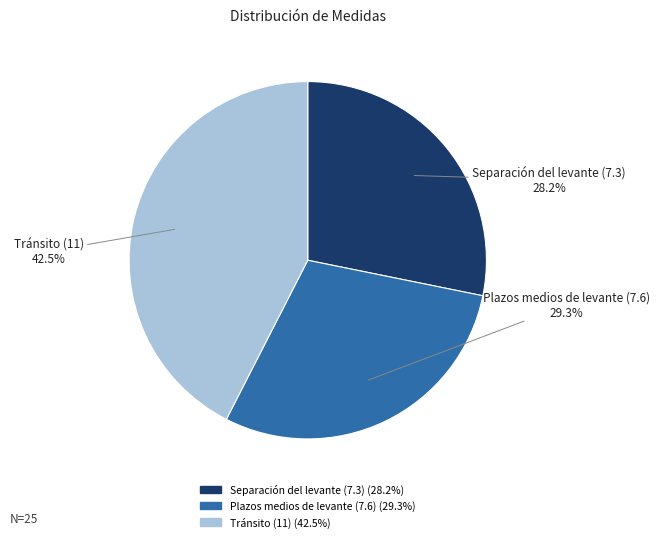

How many segments does this pie chart have?

3